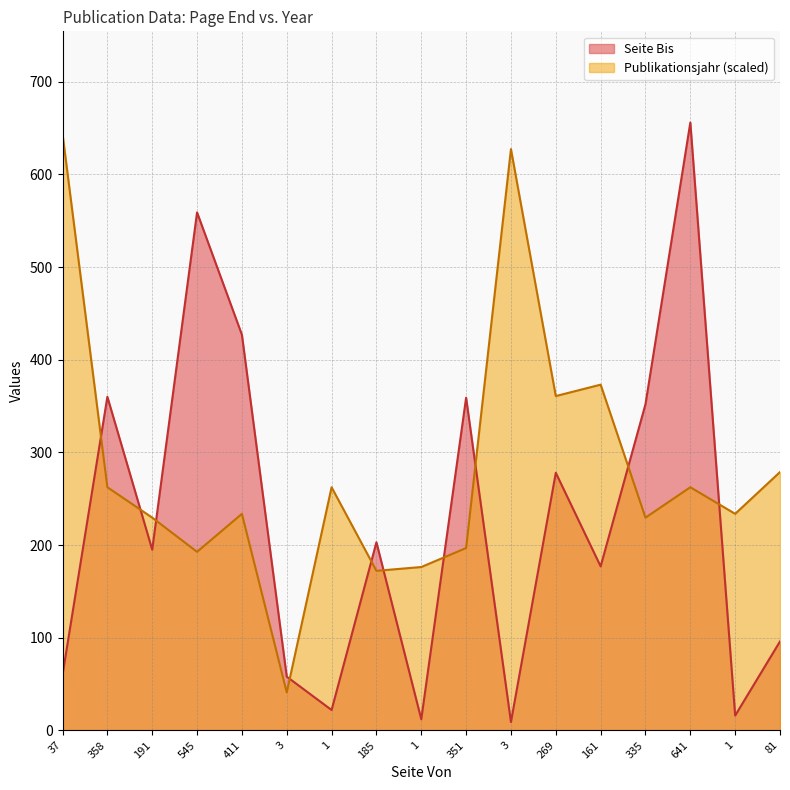

What is the difference between the second highest and second lowest values in the Publikationsjahr series?

455.1